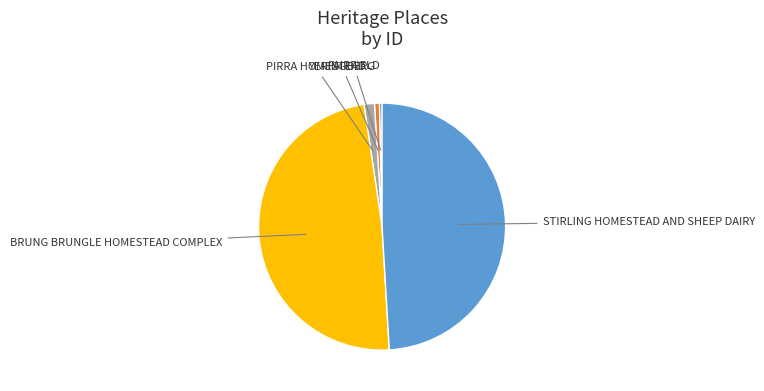

Is there a majority slice in this chart?

No